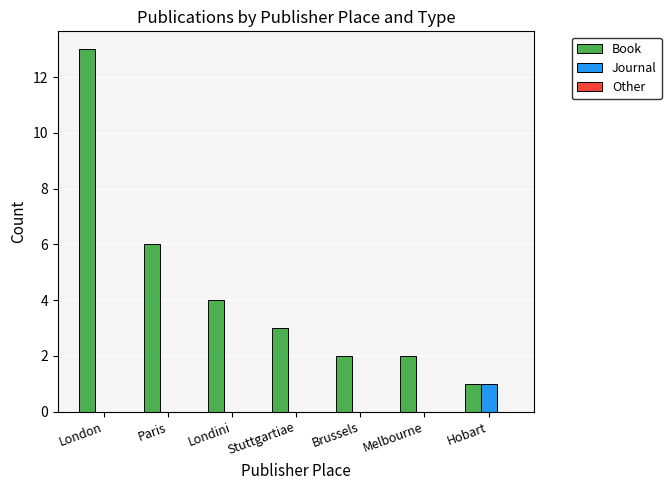

Are the bars horizontal?

No